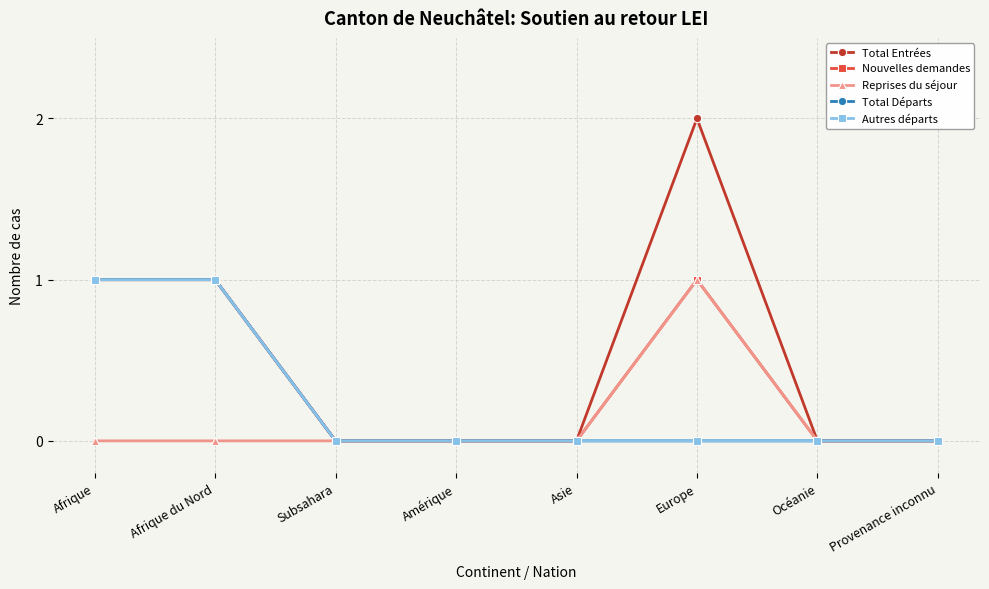

True or false: Nouvelles demandes has more than 0 interior local peaks.

True